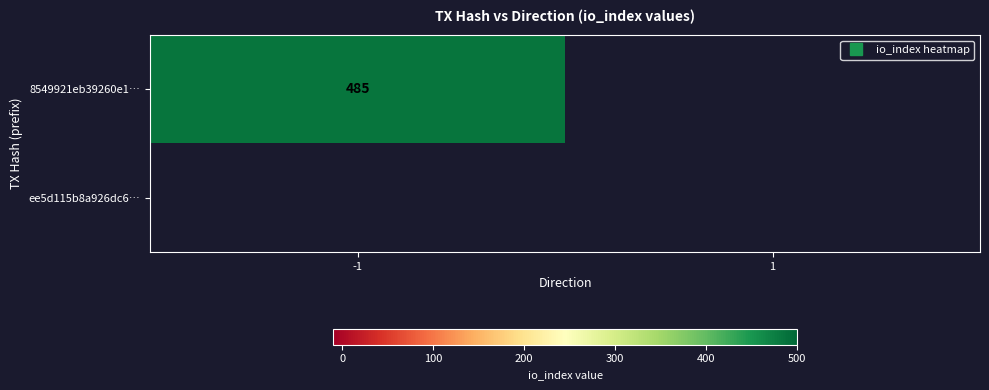

At 1, list the series in order from largest to smallest.

8549921eb39260e1…, ee5d115b8a926dc6…